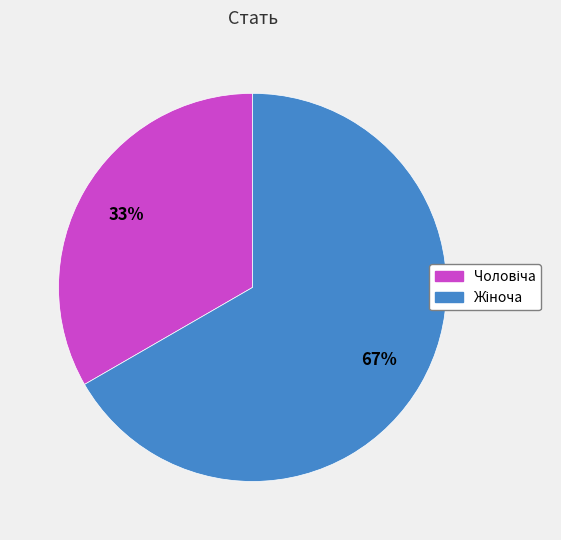

How many segments does this pie chart have?

2